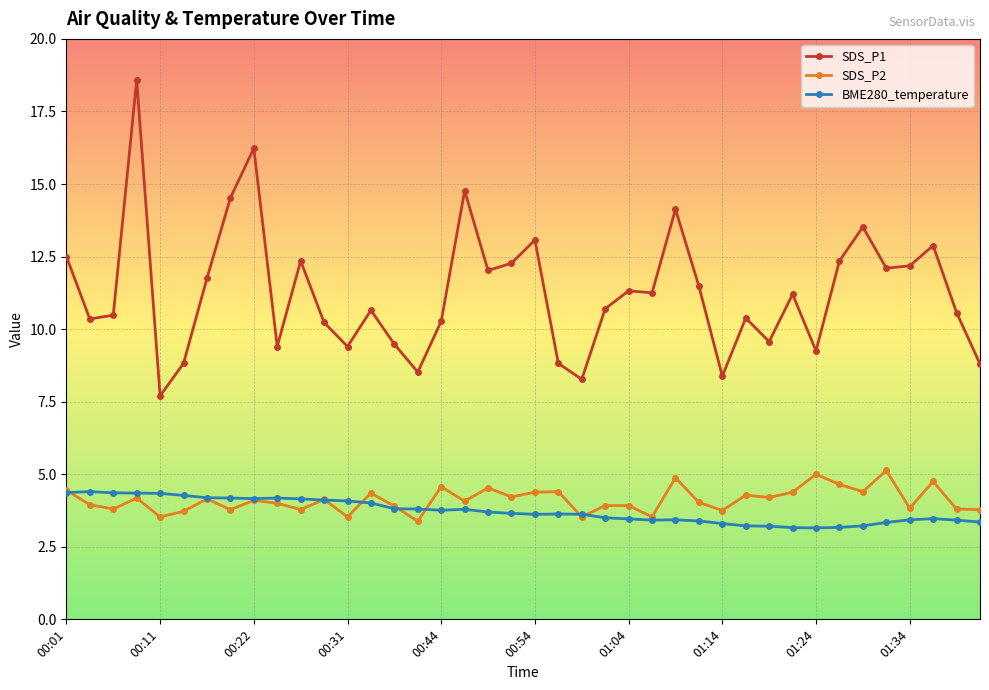

What is the maximum value shown in the chart?

18.6